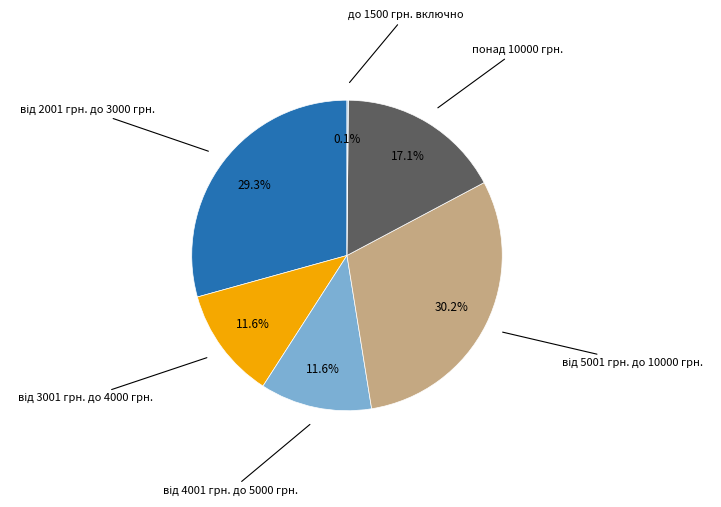

Does any single category account for the majority?

No